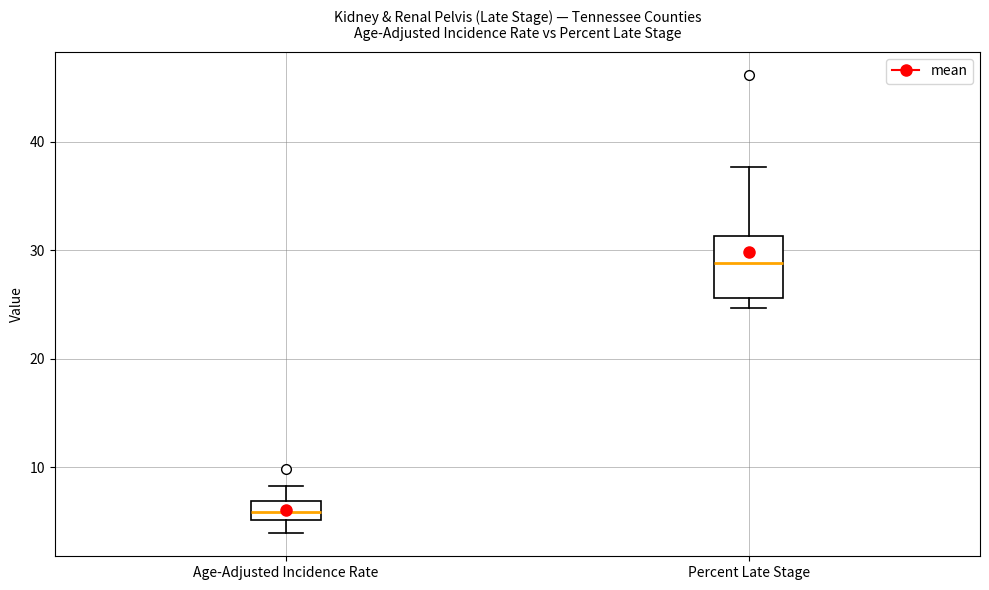

Where does the upper whisker of the box for Percent Late Stage end on the y-axis? The values are not printed on the chart, so give them approximately, as read against the axis.

38